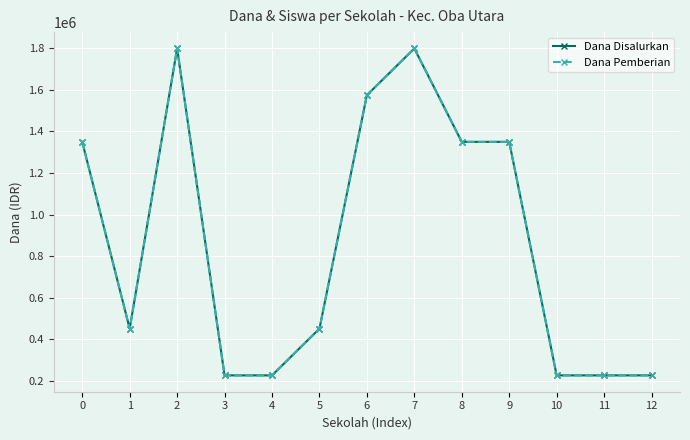

Is this an area chart (filled region under the line)?

No